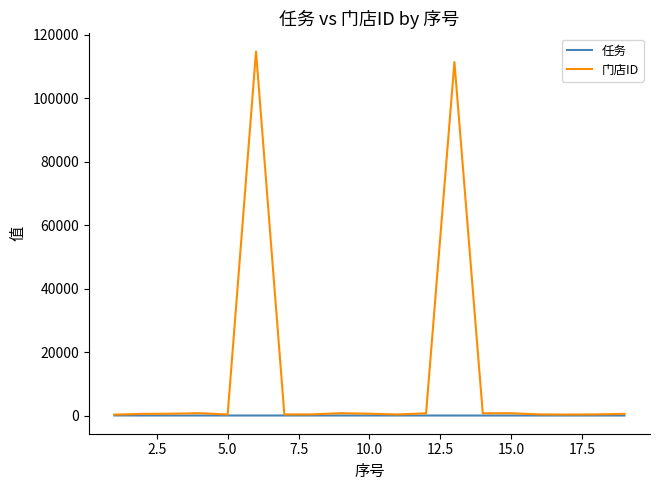

What is the minimum value shown in the chart?

8